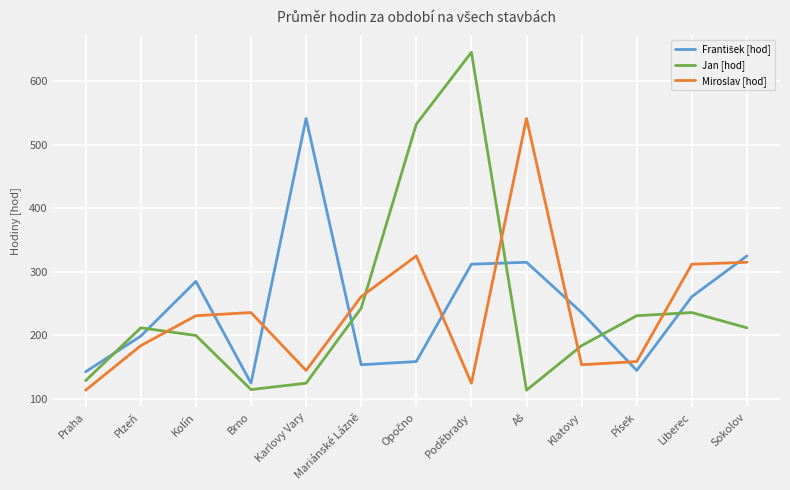

What is the total value across all series at Kolín?

716